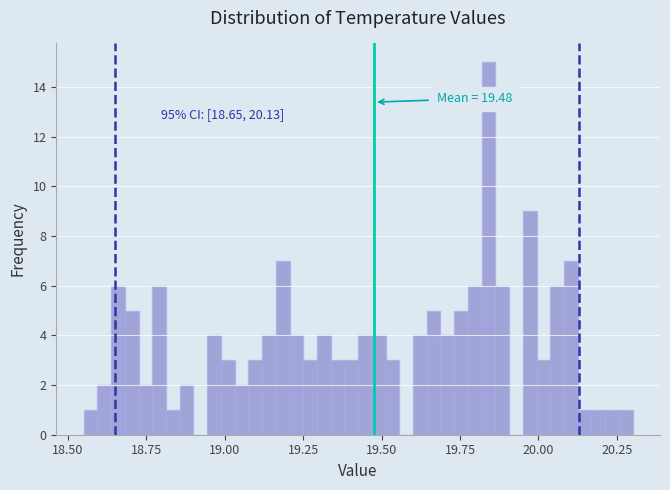

Read against the x-axis, roughly where is the centre of the tallest bar?

19.85